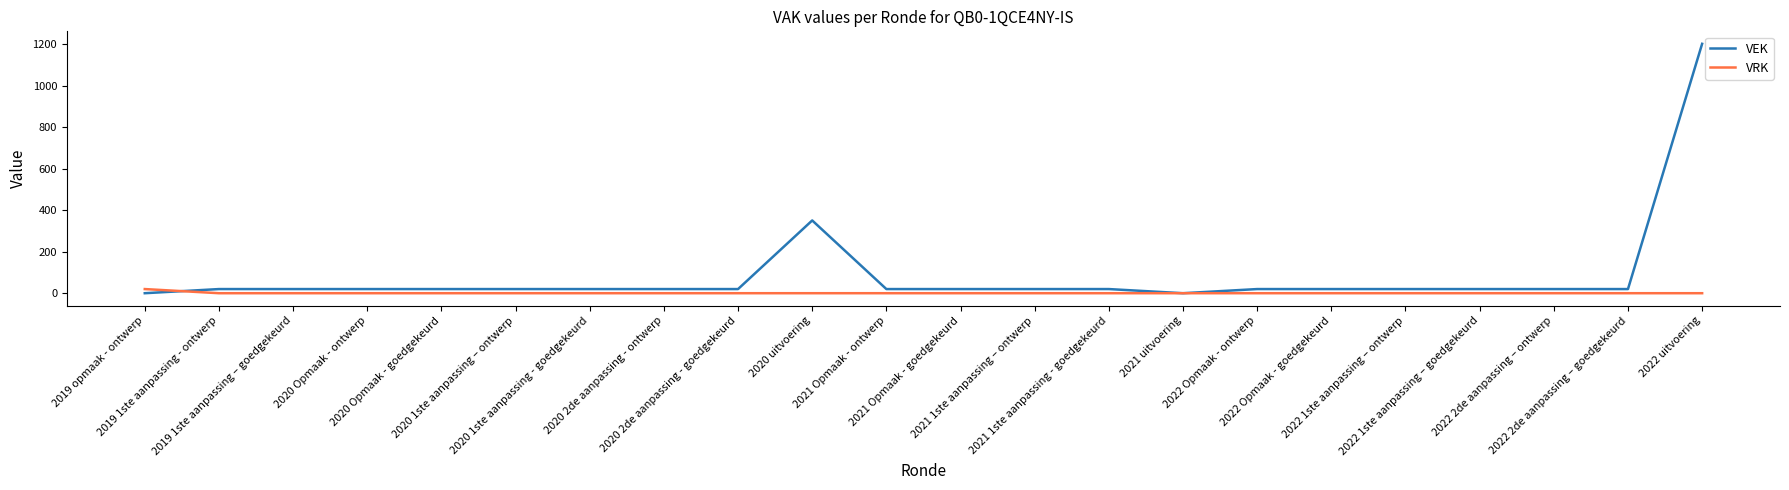

What are all the series names shown in the legend?

VEK, VRK